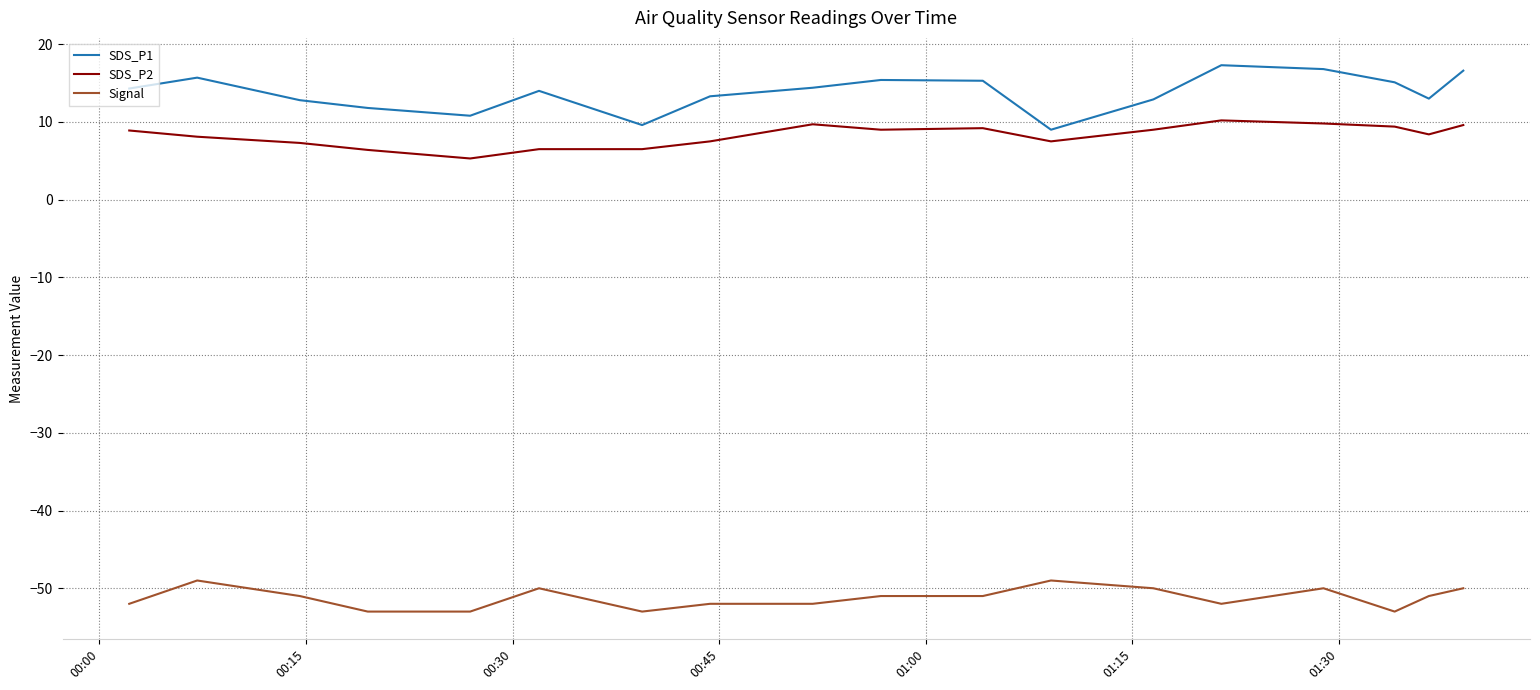

How many interior local valleys does the SDS_P1 series have?

4